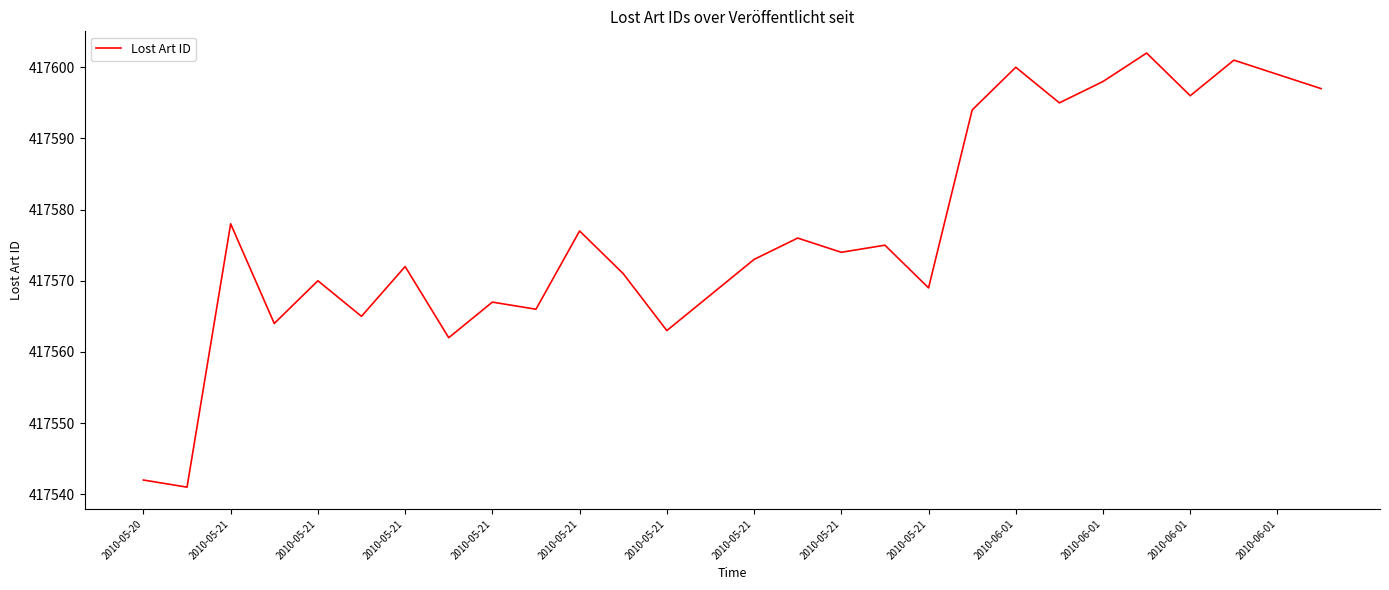

What is the maximum value shown in the chart?

417602